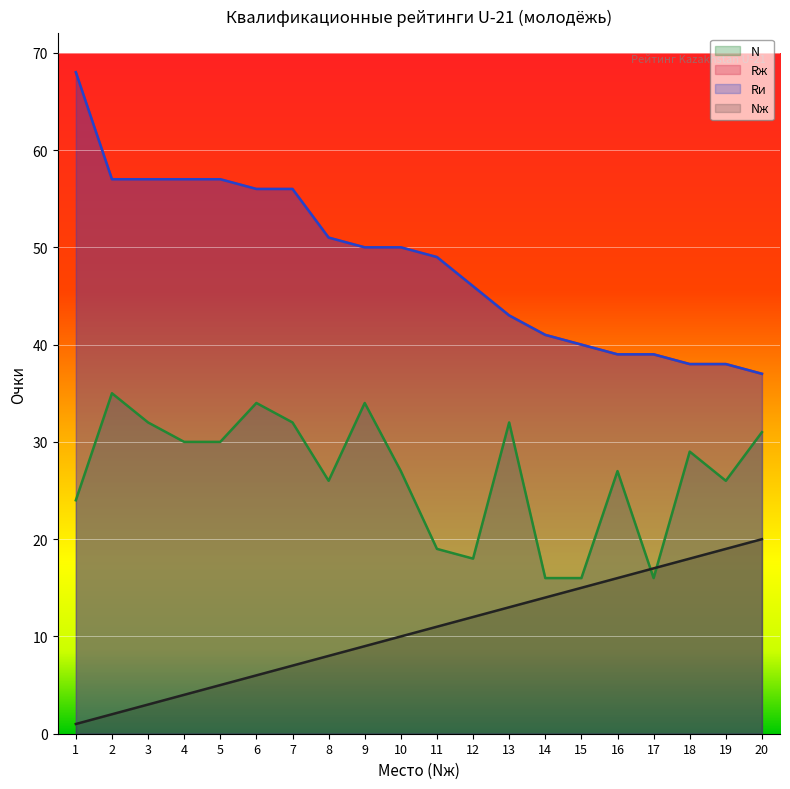

What is the approximate value of Rж at 18, to the nearest 5?

40